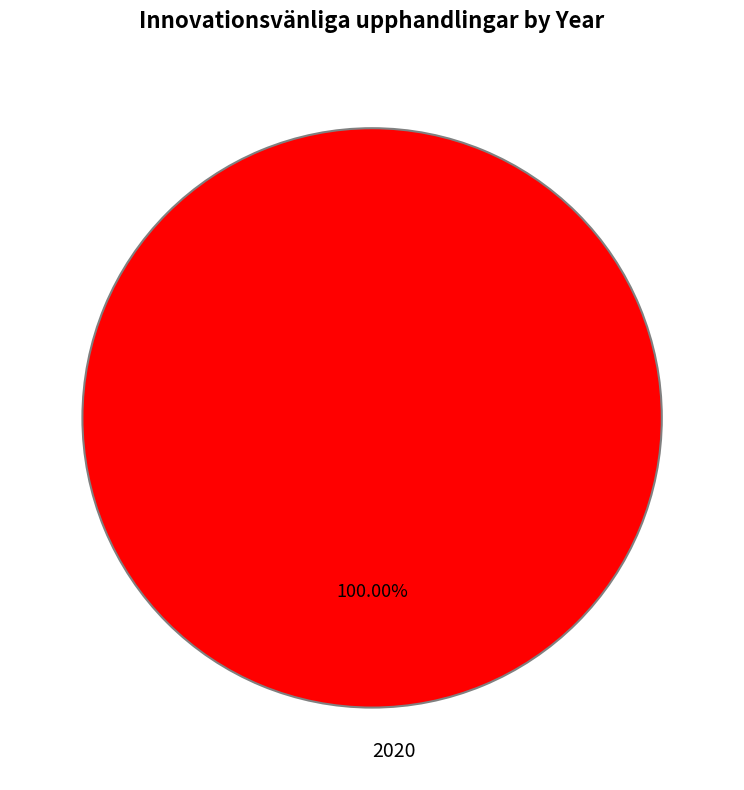

What is the majority slice?

2020